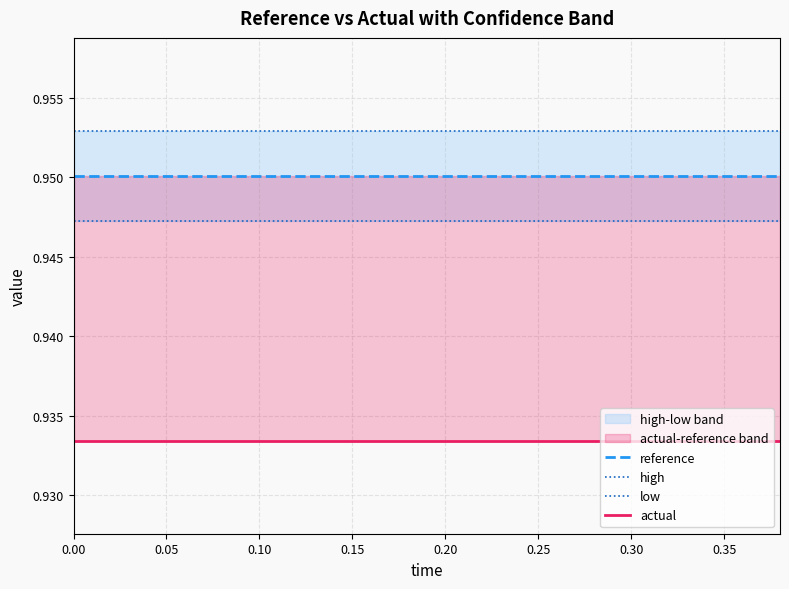

Which series changed the most between 0.05 and 0.30?

reference